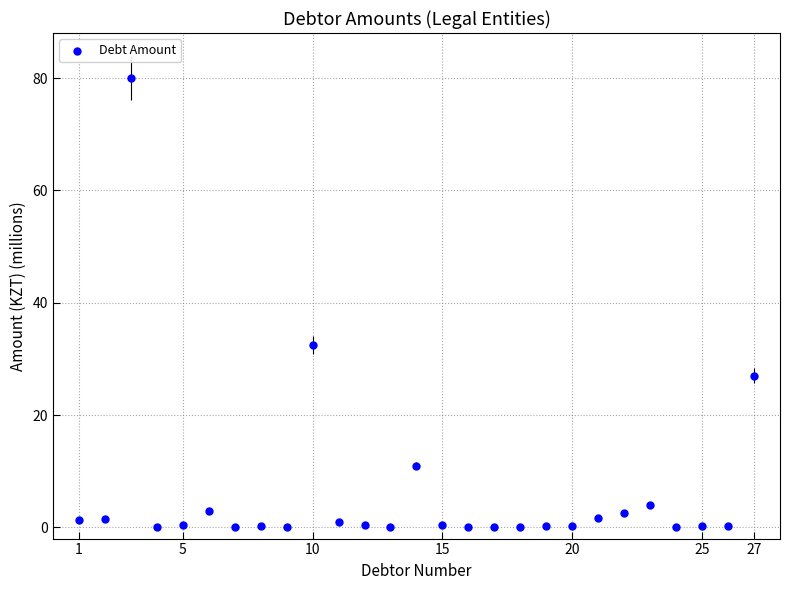

What is the range of X values (max minus min)?

26.0